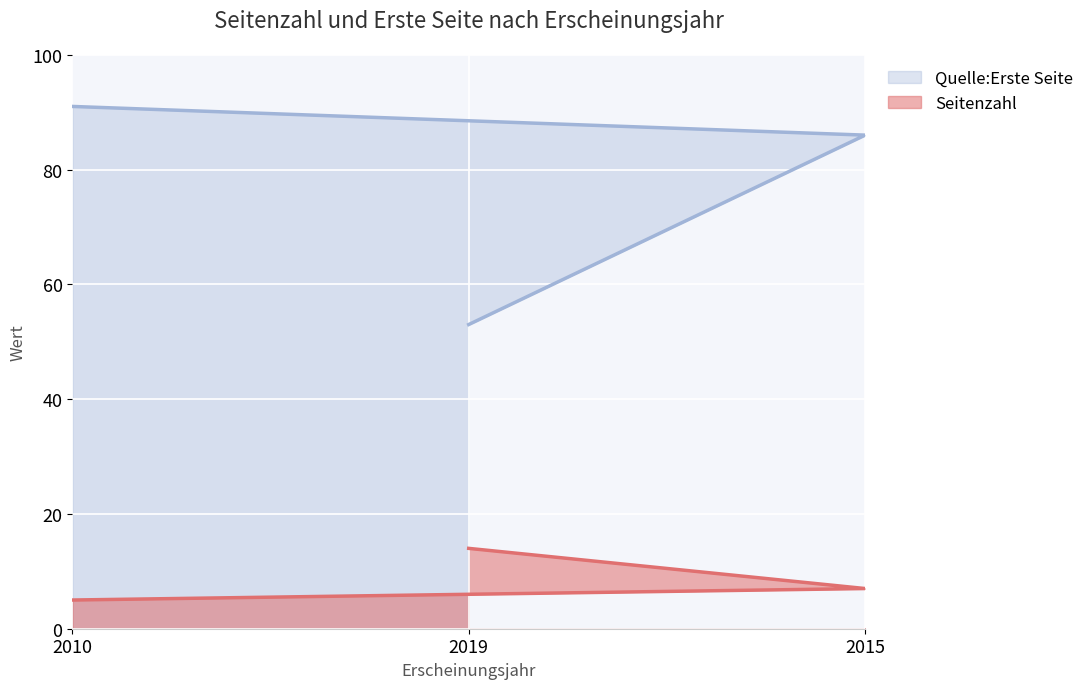

What is the label of the 3rd point from the right?

2010